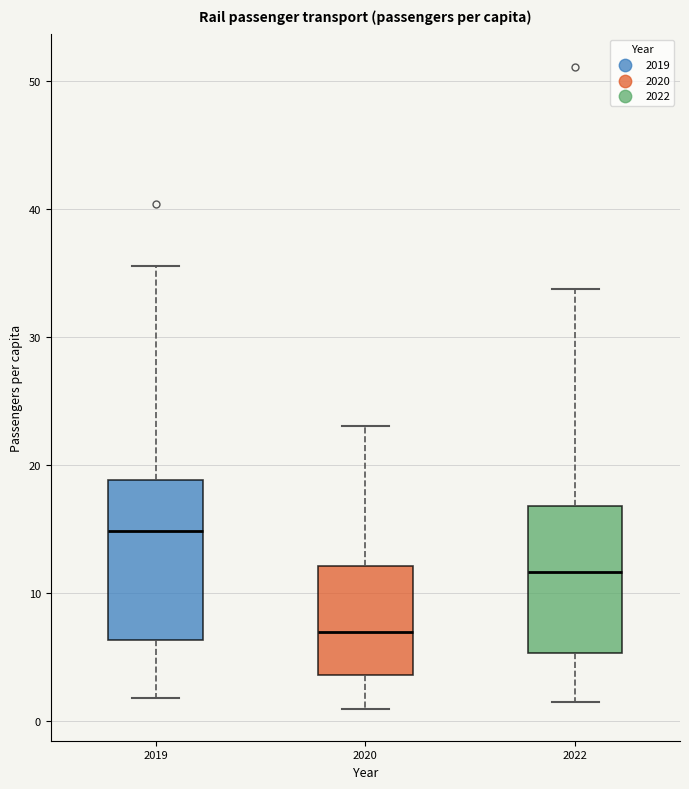

Reading left to right, transcribe this box plot: for each box, give where its median line is, the range the box spans, and where its two whiskers end, as read against the y-axis. The values are not printed on the chart, so give them approximately, as read against the axis.

2019: median 15, box 6 to 19, whiskers 2 to 36
2020: median 7, box 4 to 12, whiskers 1 to 23
2022: median 12, box 5 to 17, whiskers 1 to 34